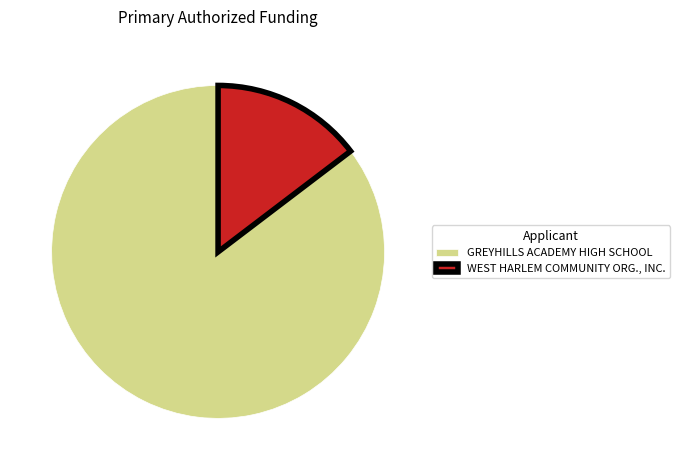

Is it true that GREYHILLS ACADEMY HIGH SCHOOL is 85% of the pie?

True